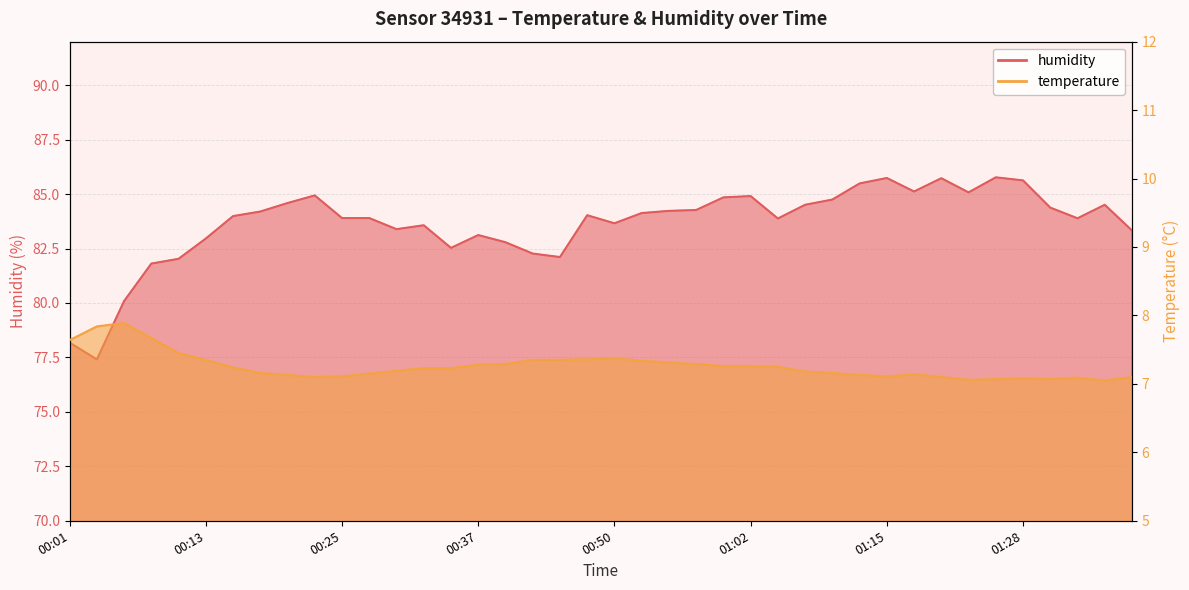

List the series in order of their overall mean, highest first.

humidity, temperature